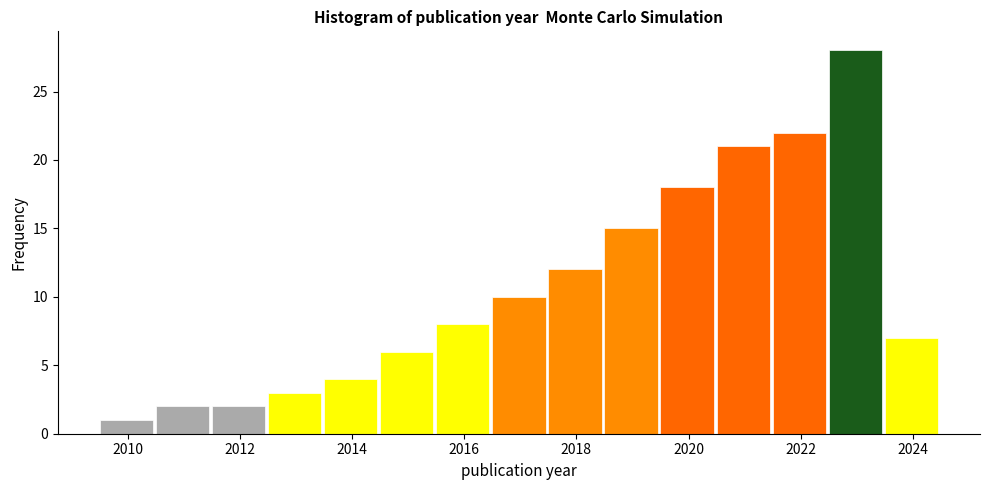

How tall is the bar that spans 2011.5 to 2012.5 on the x-axis? Neither the bar edges nor the heights are printed on the chart, so give them approximately, as read against the axes.

2